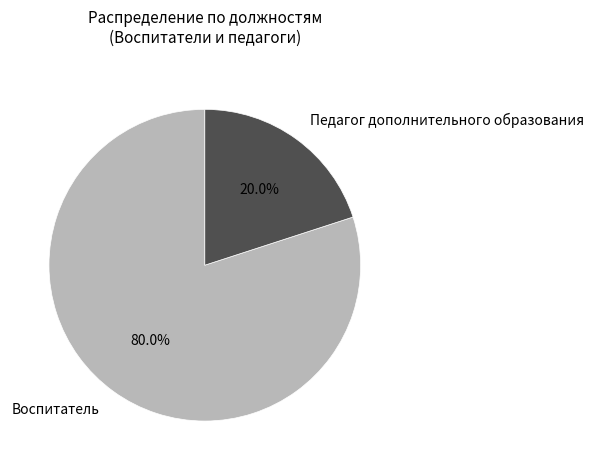

To the nearest percent, what portion does Педагог дополнительного образования represent?

20%